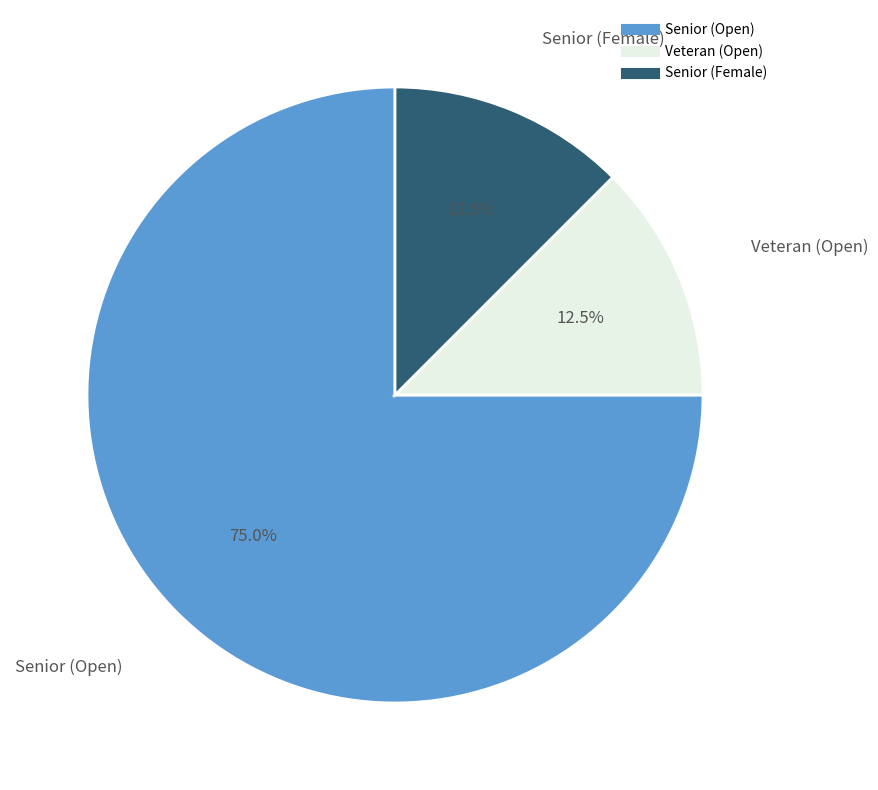

Which slice is the largest?

Senior (Open)